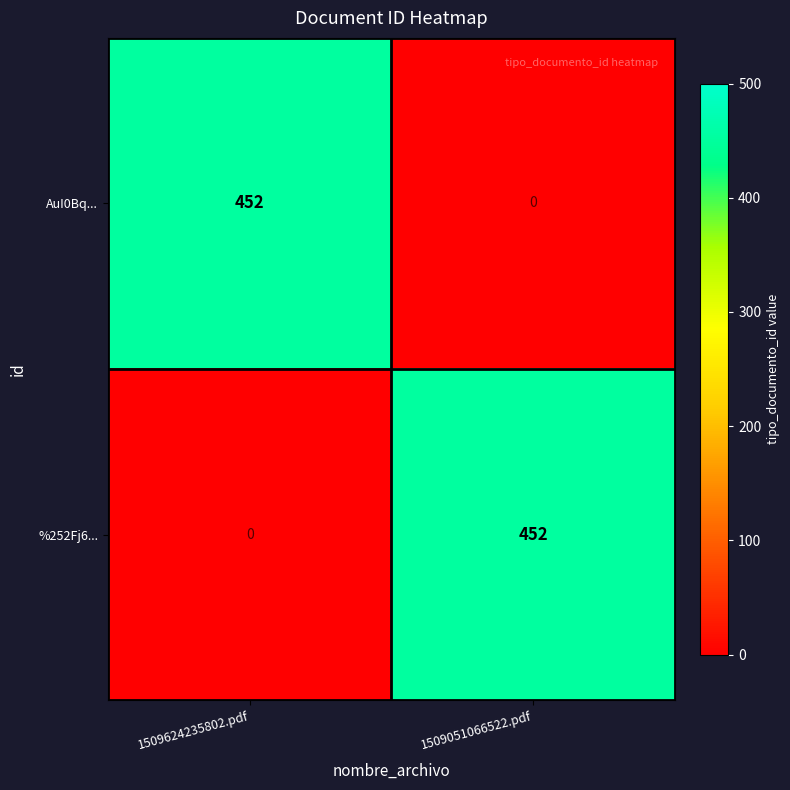

Where is %252Fj6... nearest to the value 226?

1509624235802.pdf